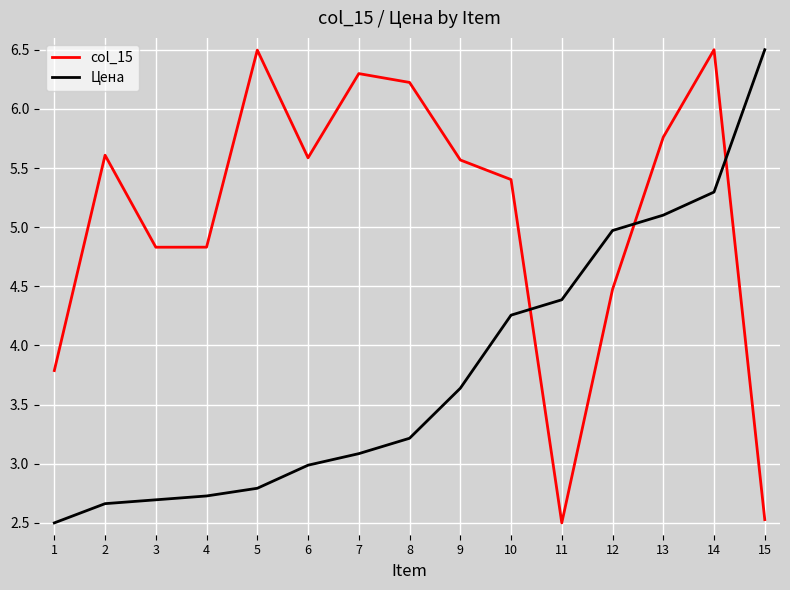

Between 1 and 2, which series saw the biggest shift?

col_15